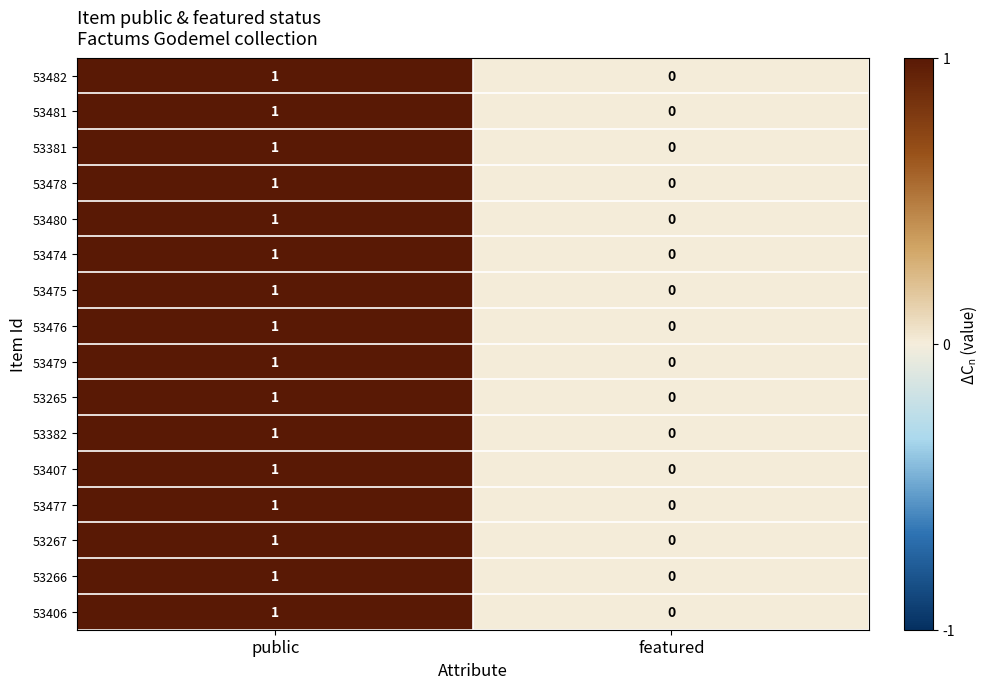

The 53475 series shows 1 at public. True or false?

True